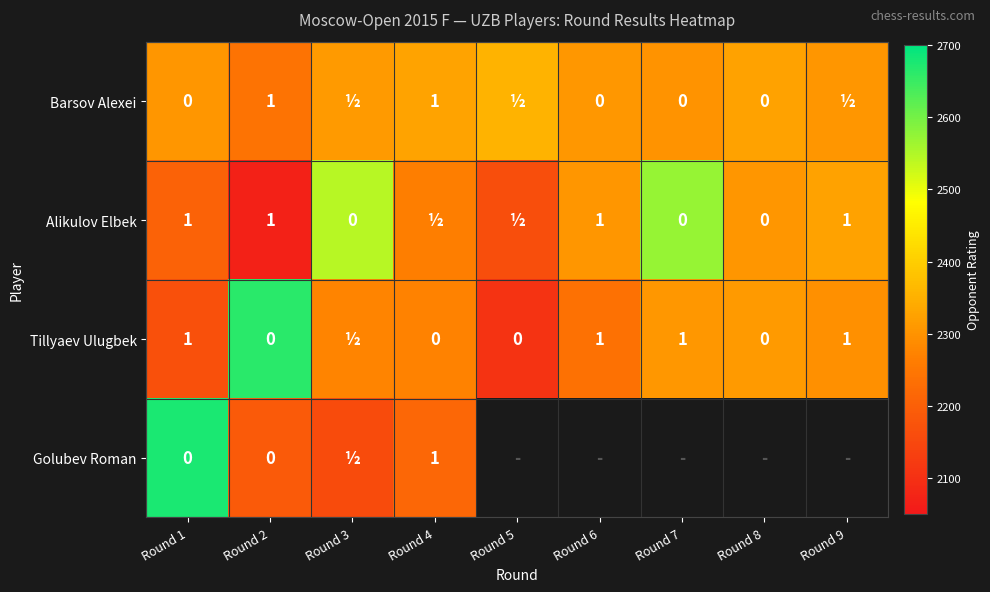

How many categories are shown in the chart?

9